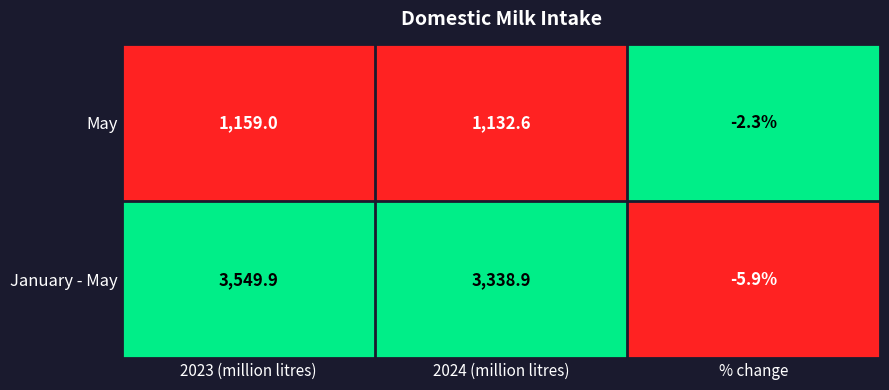

List the labels in order of May value, largest first.

2023 (million litres), 2024 (million litres), % change